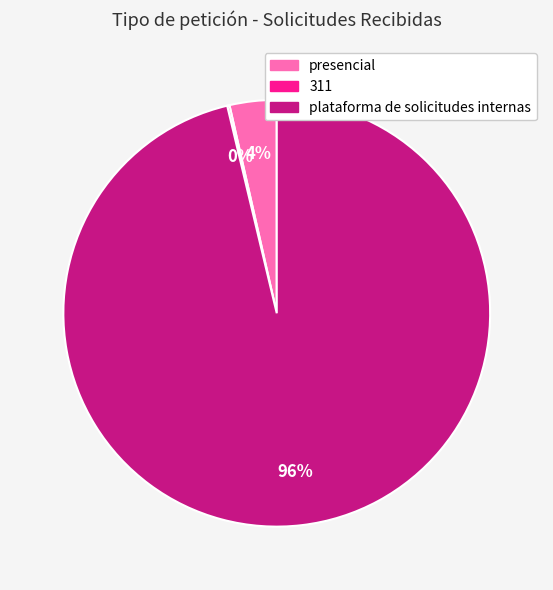

Is the sum of presencial and plataforma de solicitudes internas greater than half?

Yes